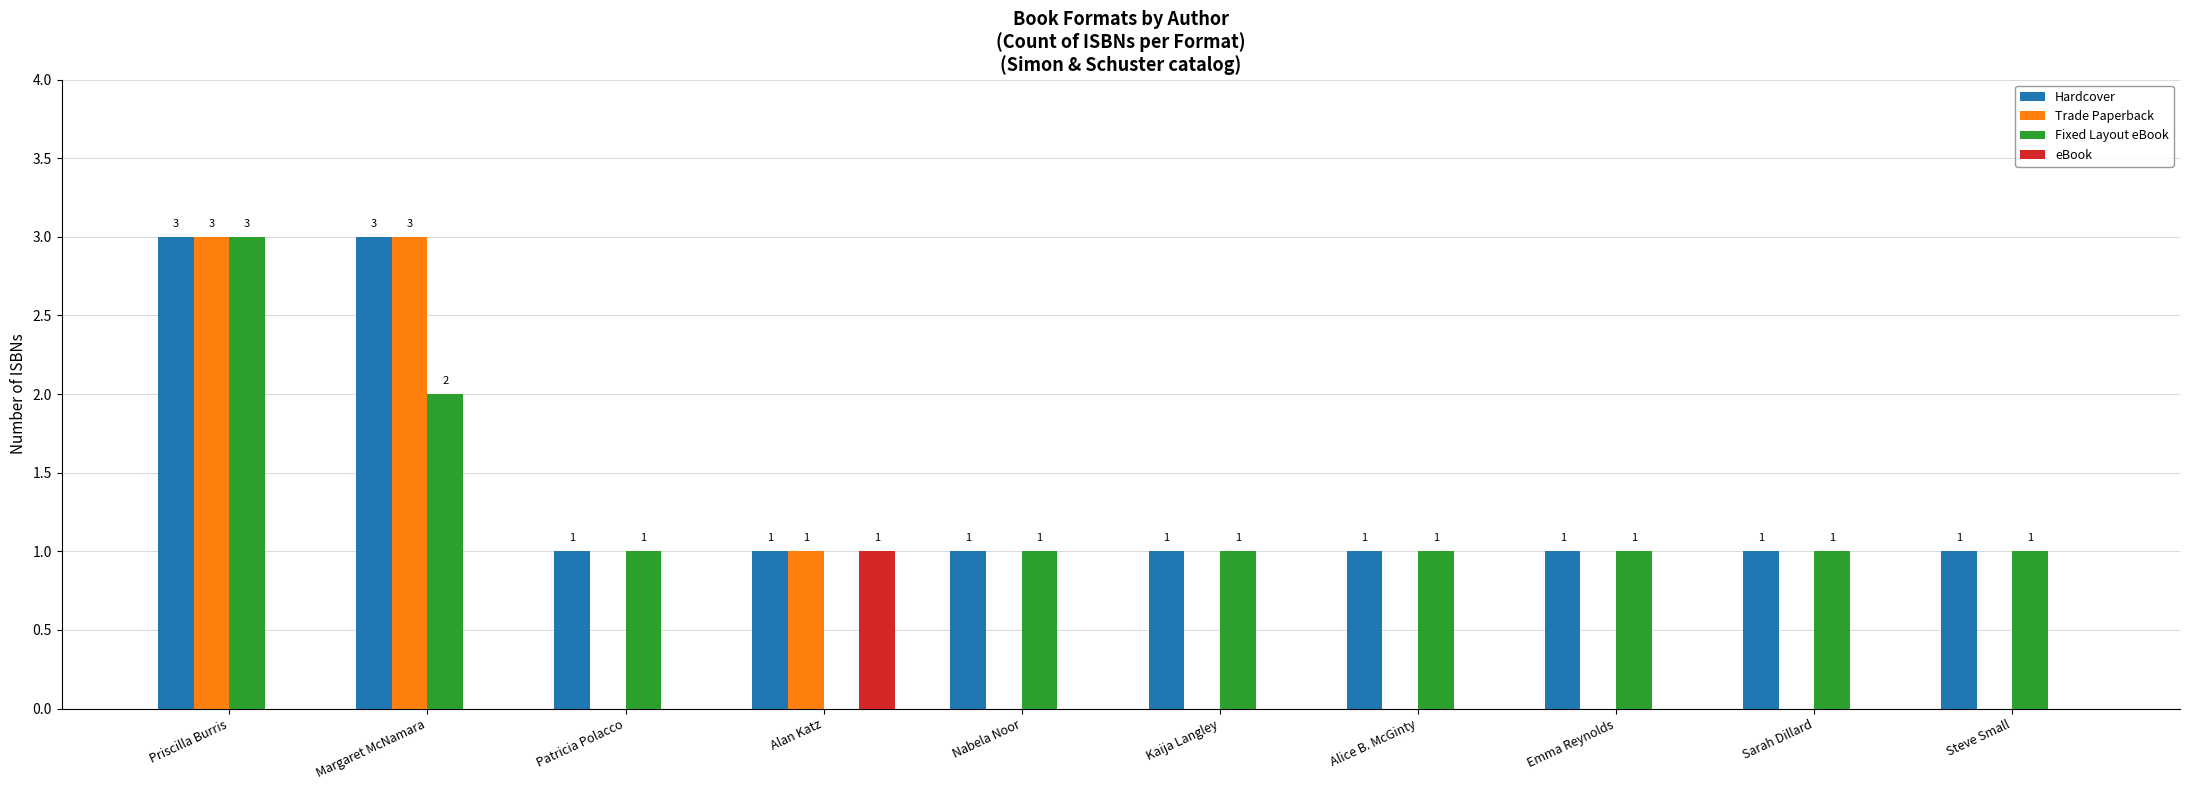

How many Hardcover values are between 1 and 2?

8